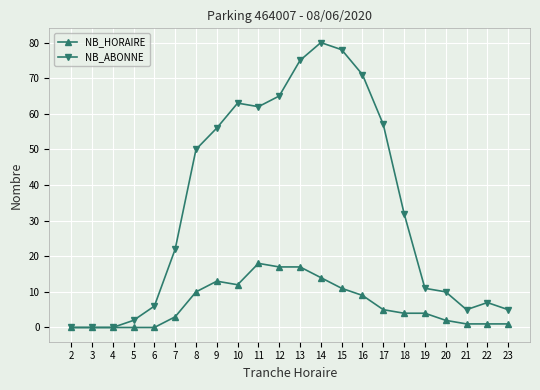

Which series has the widest spread of values?

NB_ABONNE